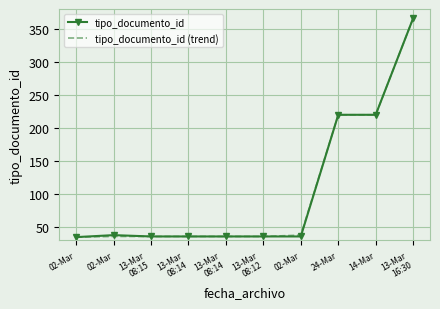

What value does the tipo_documento_id series have at 13-Mar
08:12, to the nearest 50?

50